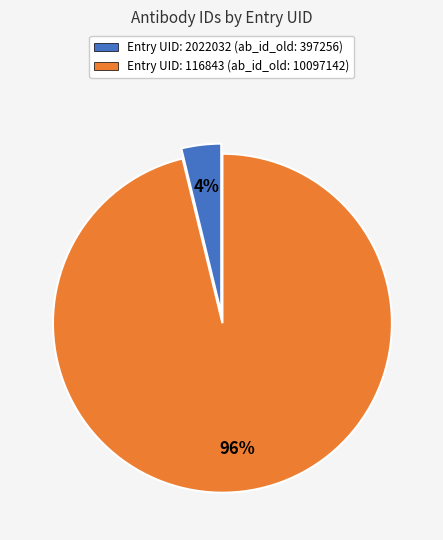

To the nearest percent, what is the difference between the largest and smallest slice percentages?

92%